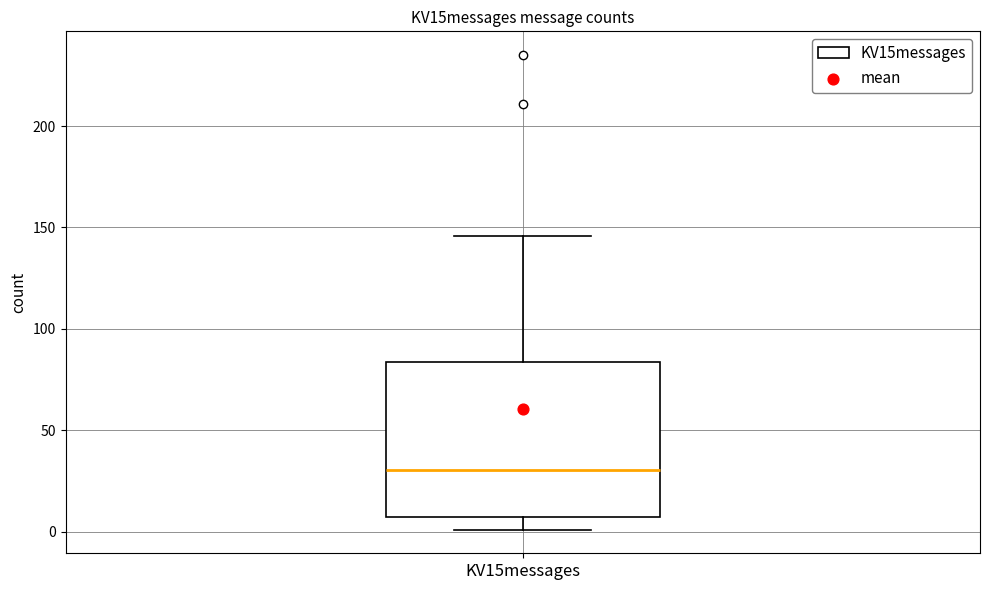

Where does the median line of the box for KV15messages sit on the y-axis? The values are not printed on the chart, so give them approximately, as read against the axis.

30